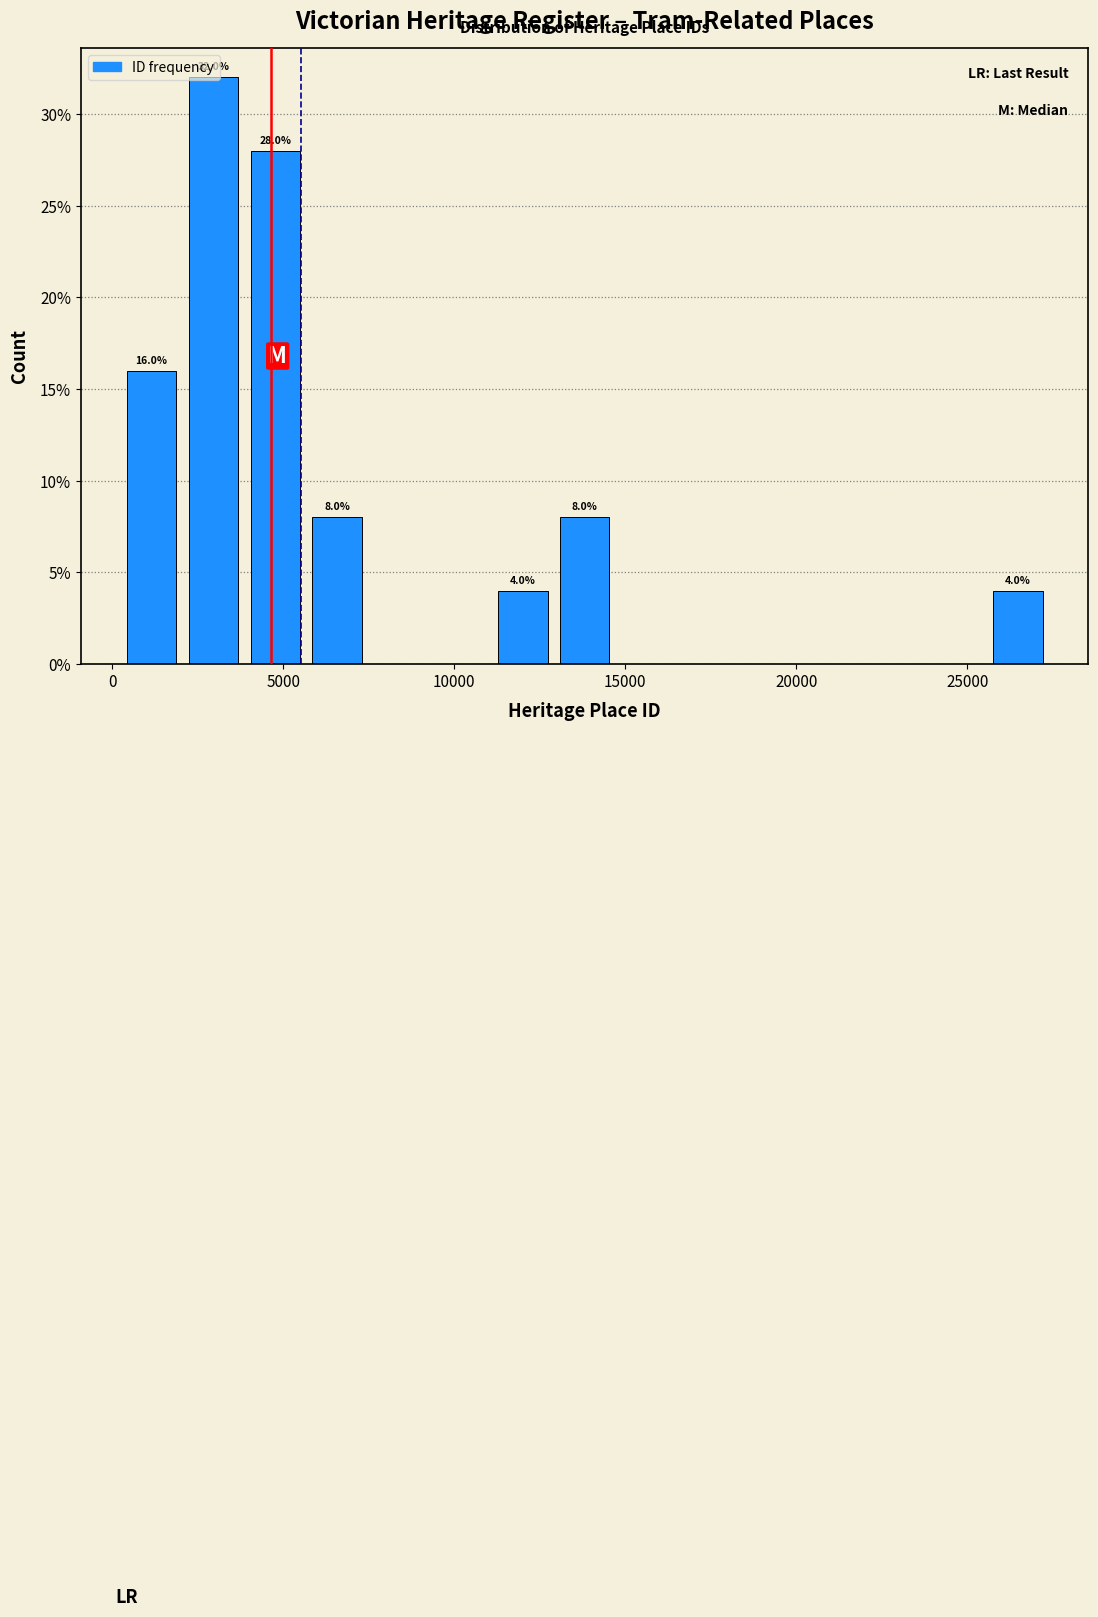

Around what value on the x-axis is the tallest bar? Give the approximate position of its centre, as read against the axis.

3000